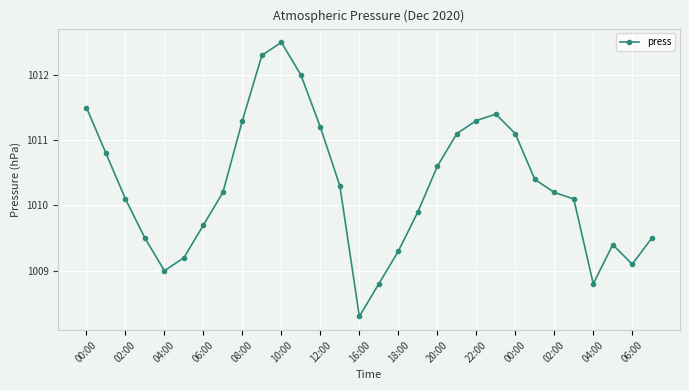

How many points are higher than both their immediate neighbors (excluding endpoints)?

3